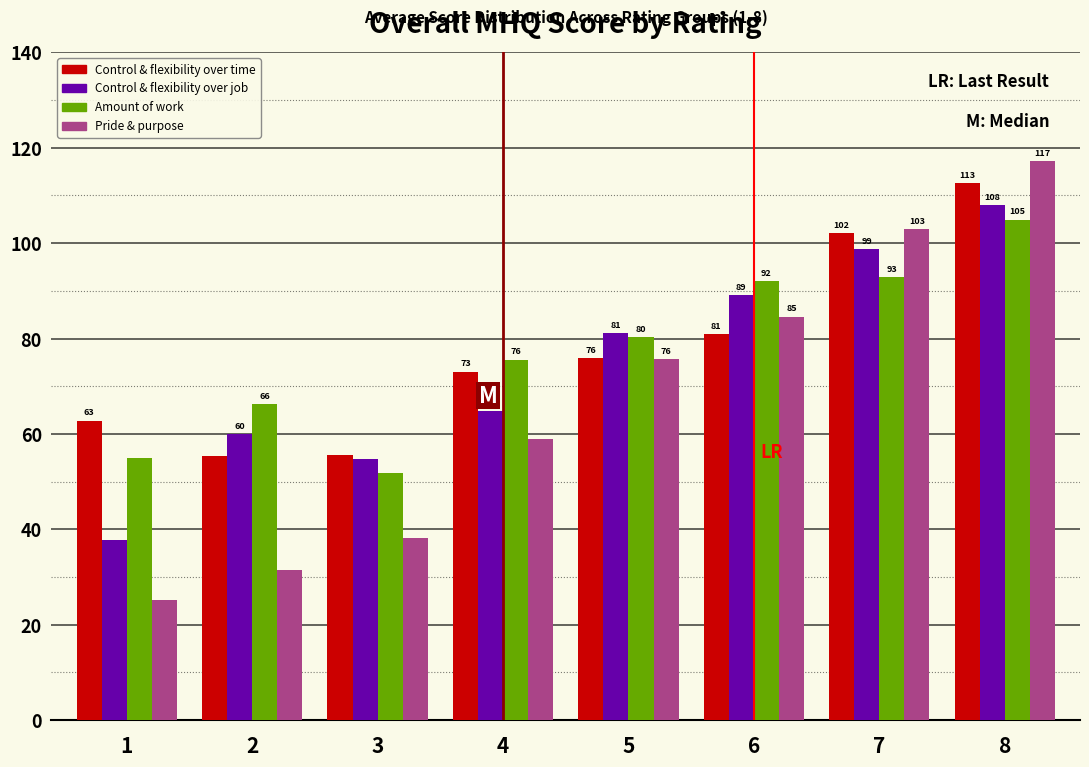

At which category is the sum across all series the highest?

8